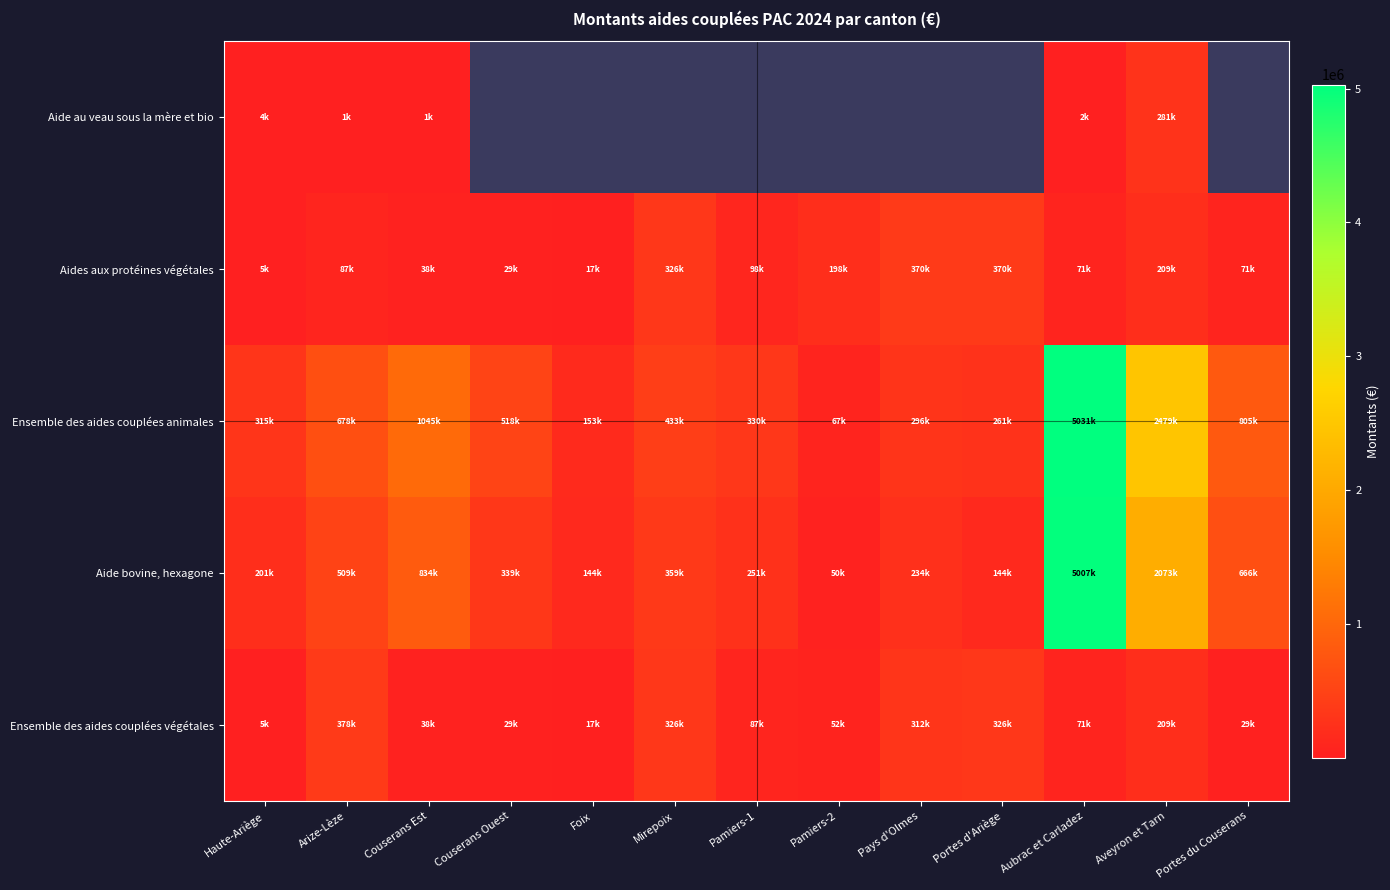

Is it true that Aide bovine, hexagone equals 243756.4 at Foix?

False